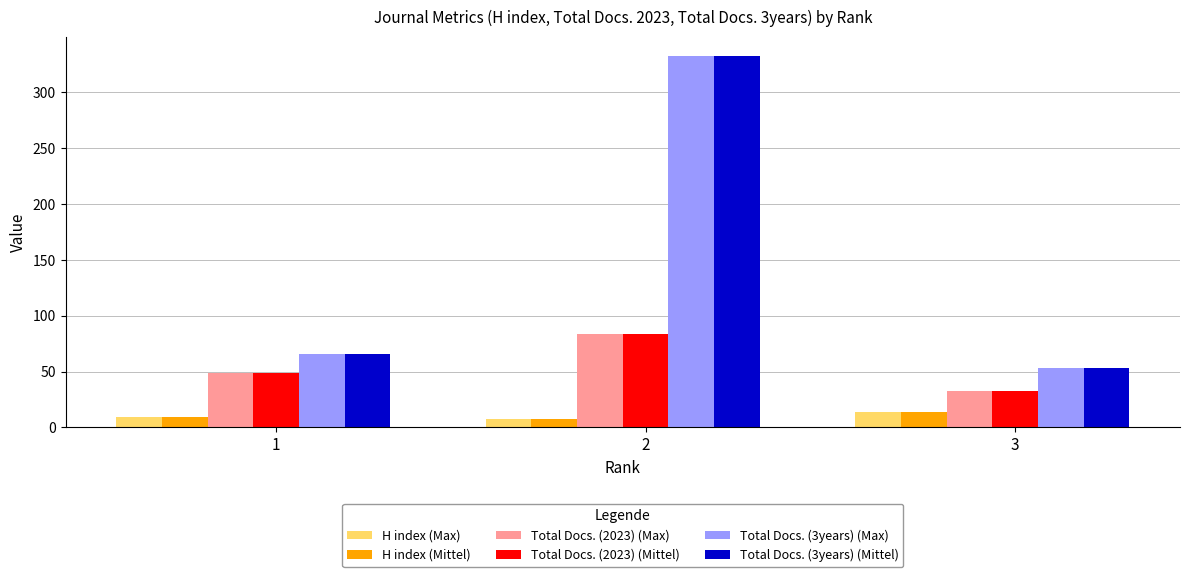

List the labels in order of Total Docs. (2023) (Mittel) value, largest first.

2, 1, 3